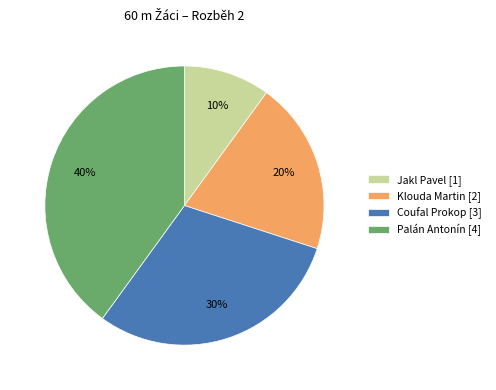

How many segments does this pie chart have?

4